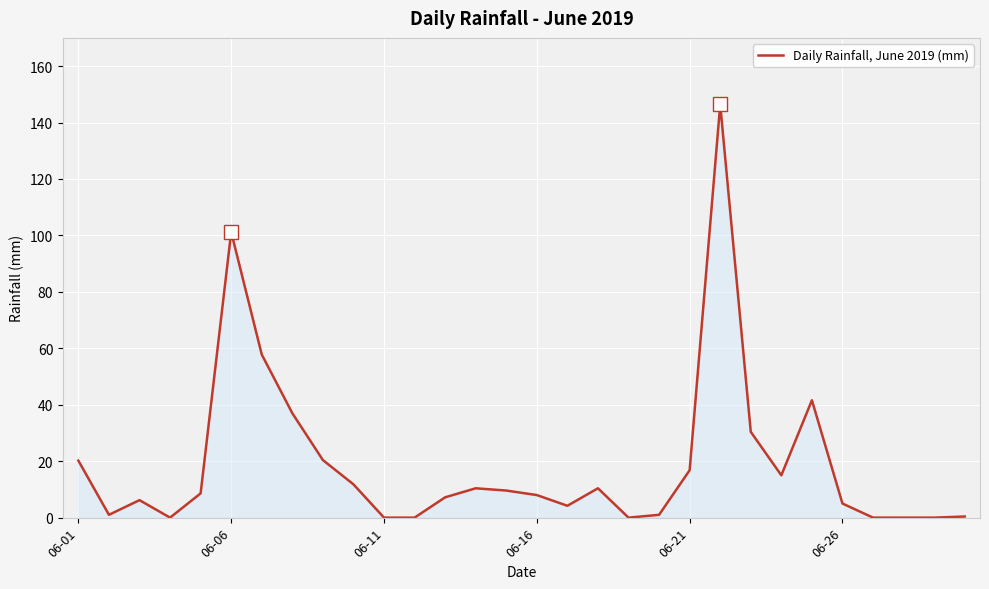

What is the difference between the maximum and minimum values?

146.4